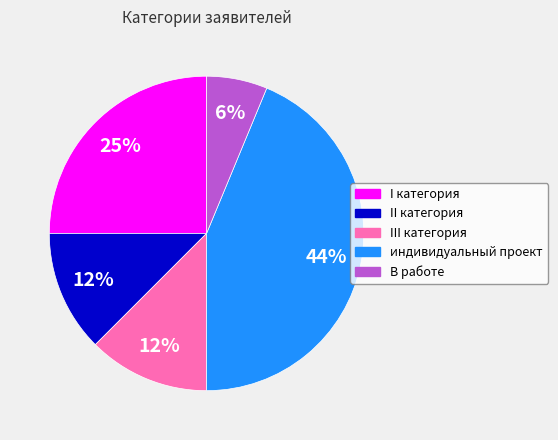

Do I категория and В работе together represent more than half of the pie?

No